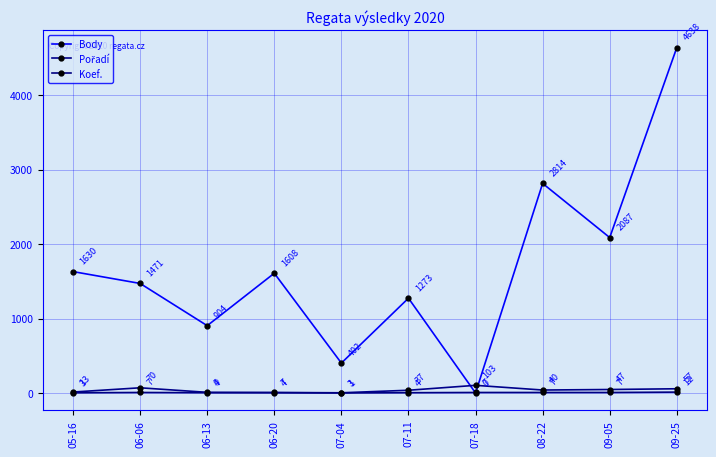

How many times do Koef. and Body cross each other?

2